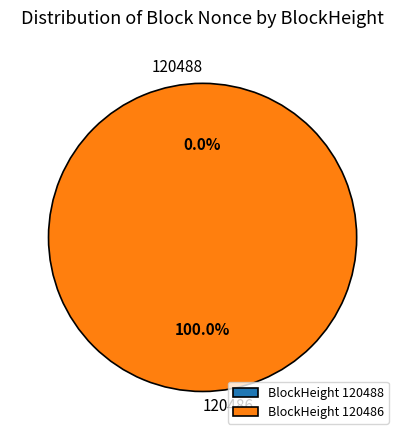

To the nearest percent, what is the combined percentage of 120488 and 120486?

100%